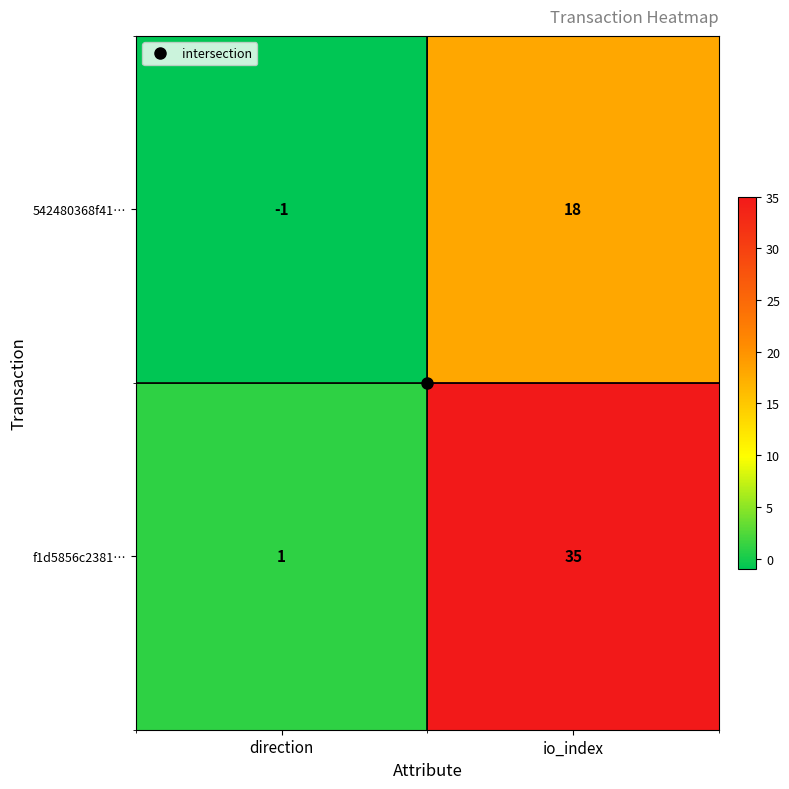

Is it true that 542480368f41… equals 30 at io_index?

False